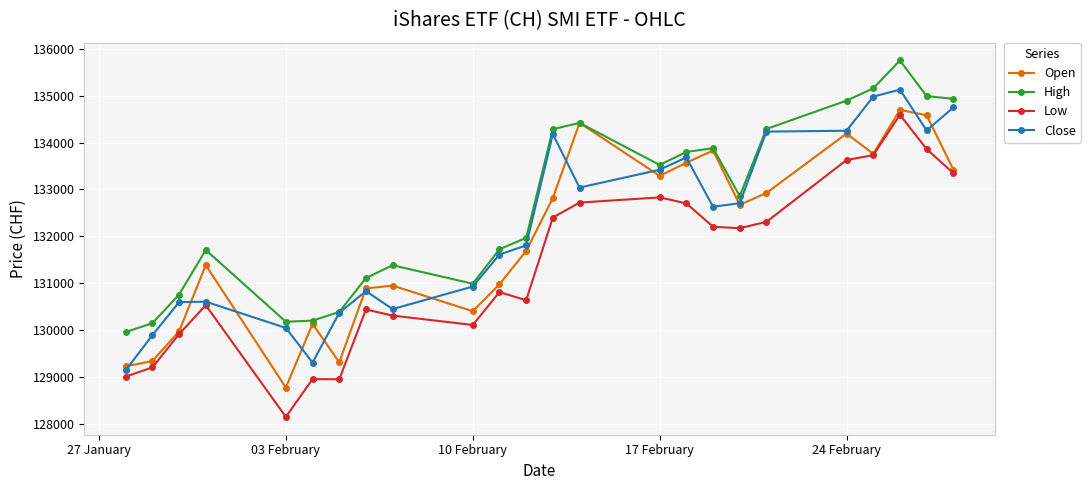

Which series has the largest total across all categories?

High